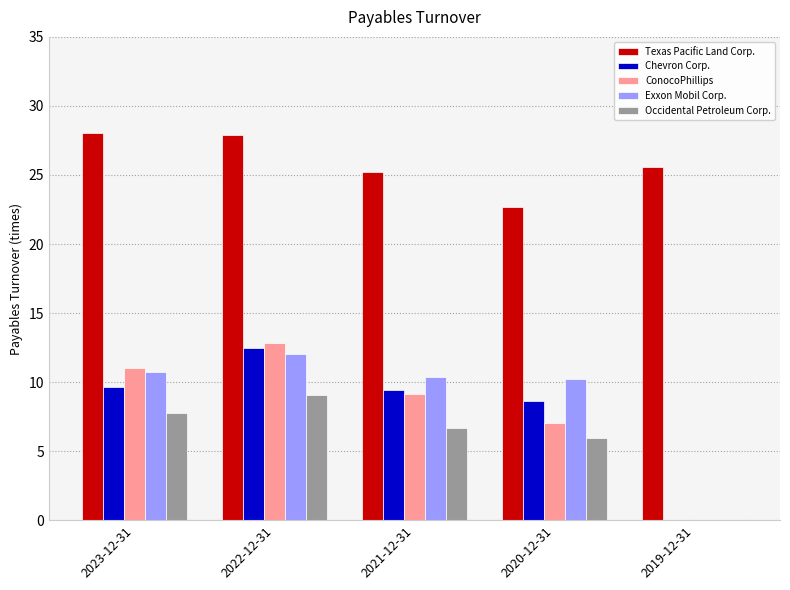

What is the total value across all series at 2021-12-31?

60.9